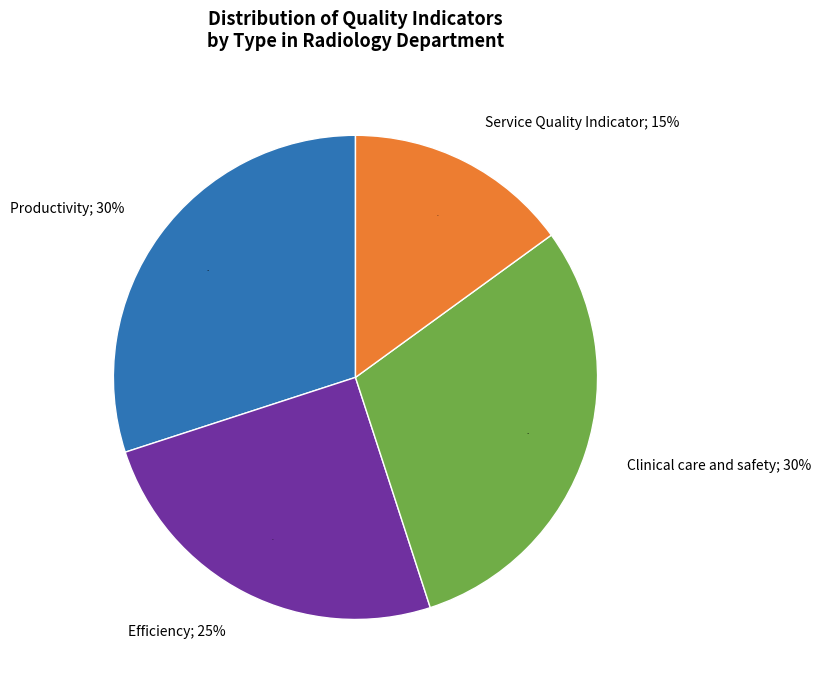

Does any single category account for the majority?

No